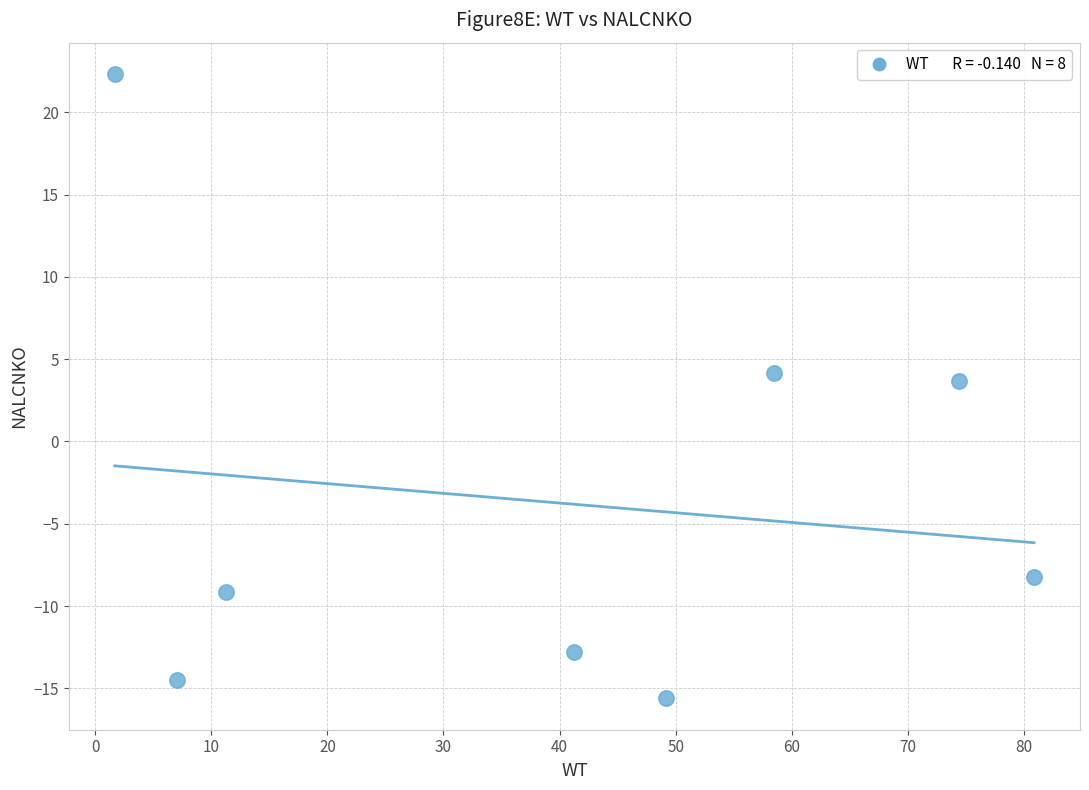

What is the average X value?

40.5